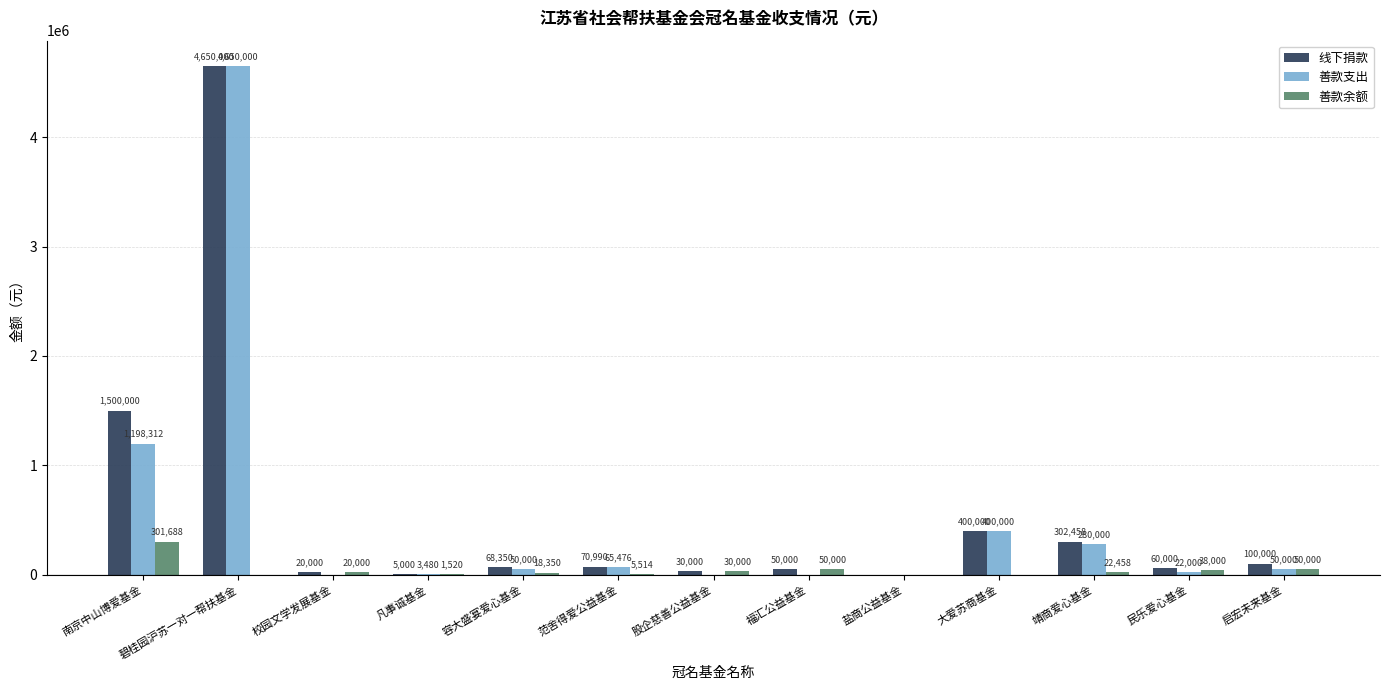

Between 南京中山博爱基金 and 容大盛宴爱心基金, which series saw the biggest shift?

线下捐款